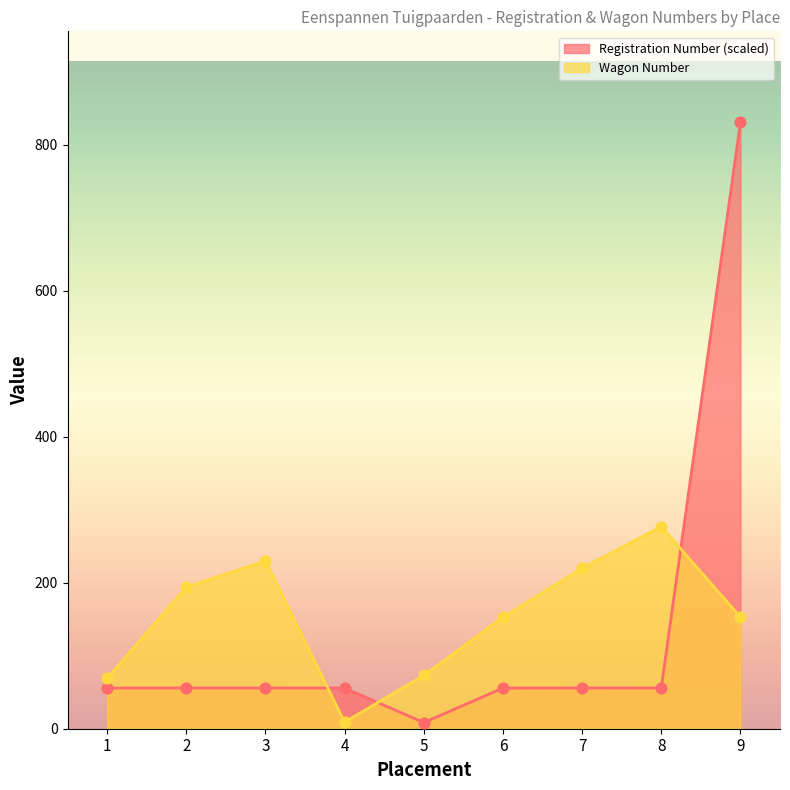

Is the value of Wagon Number at 6 greater than the value of Registration Number at 9?

No